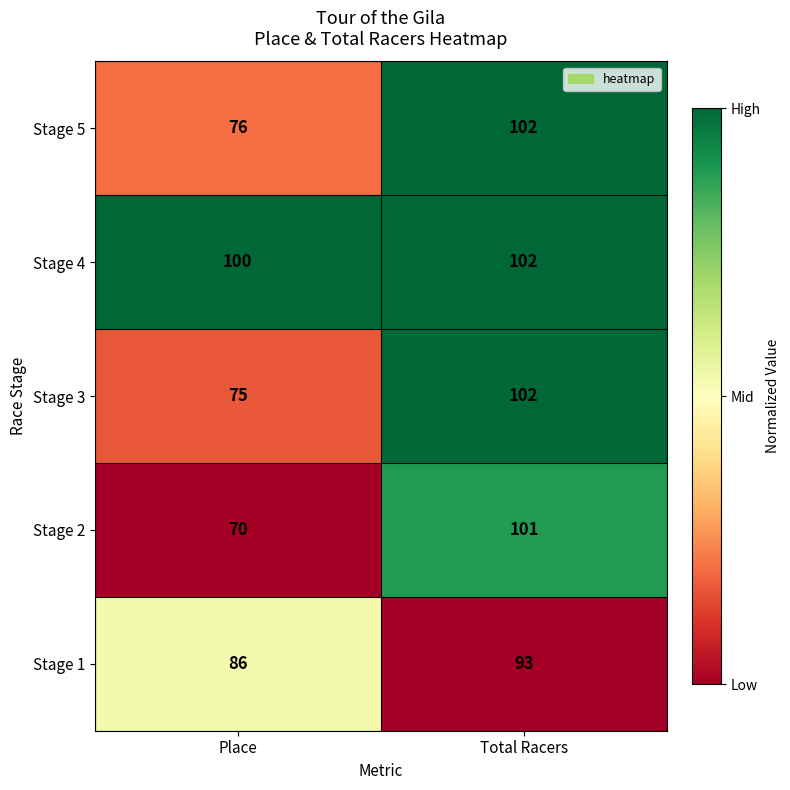

What value does the Stage 4 series have at Place?

100